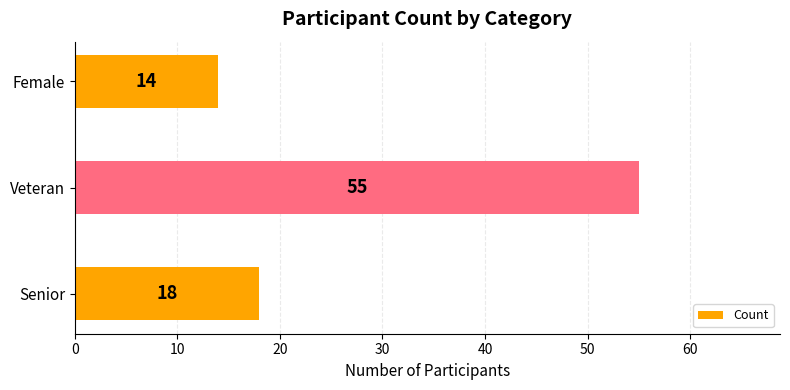

The chart shows a value of 25 at Female. True or false?

False